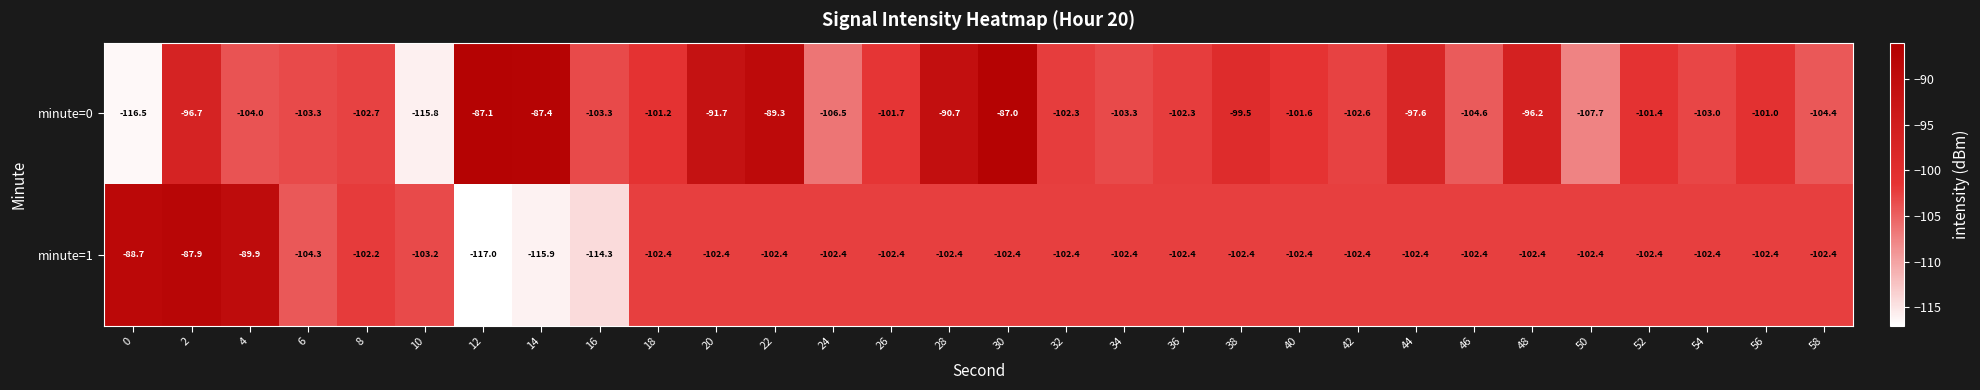

Which series has the largest range (max minus min)?

minute=0